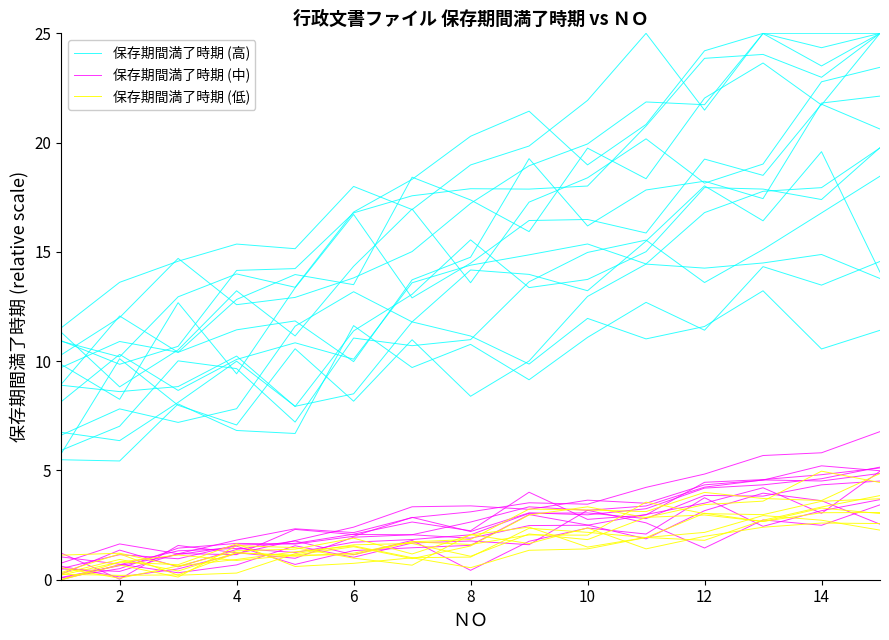

True or false: 保存期間満了時期 (低) and 保存期間満了時期 (高) cross at least once.

False